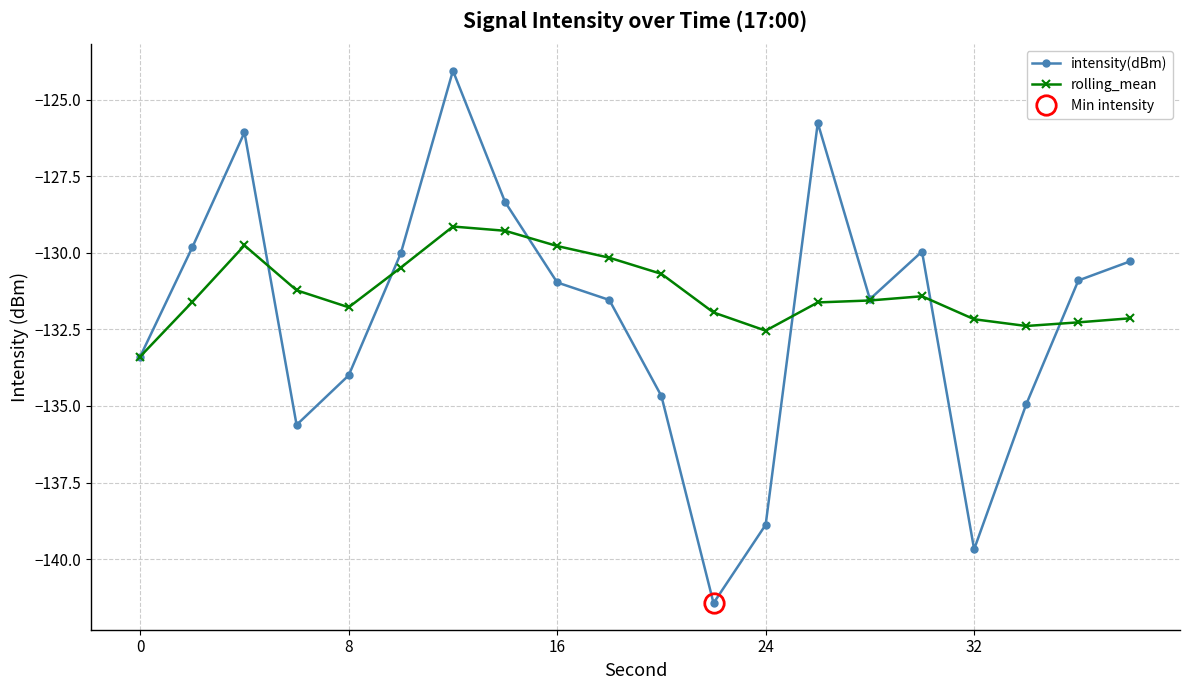

What is the lowest value of the rolling_mean series?

-133.4